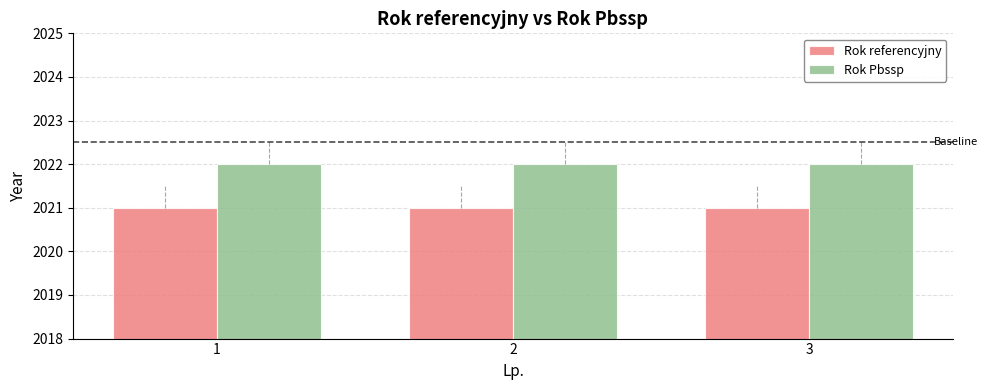

Count the number of data series in this chart.

2